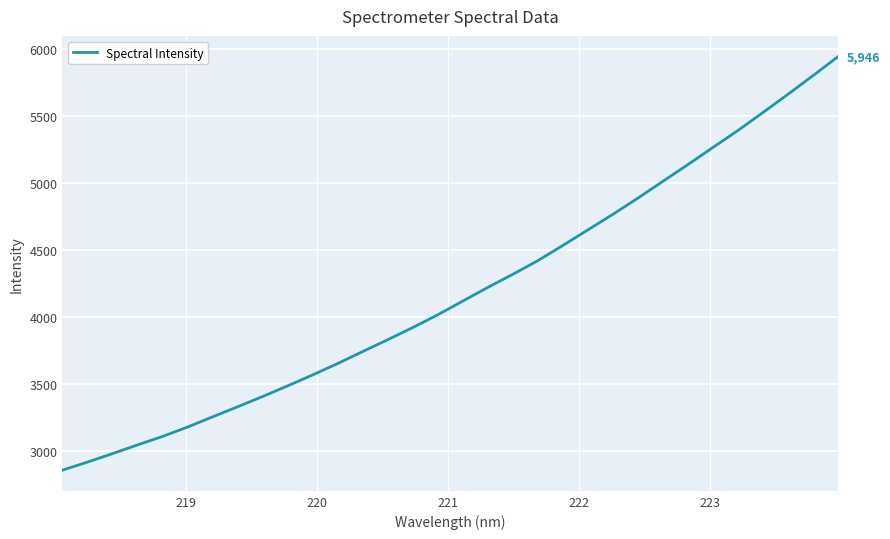

How many series are shown in this chart?

1